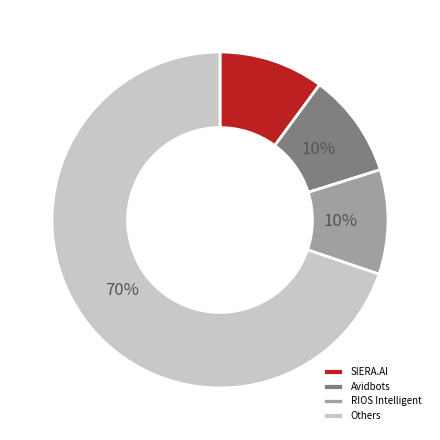

What is the largest slice in the pie chart?

Others